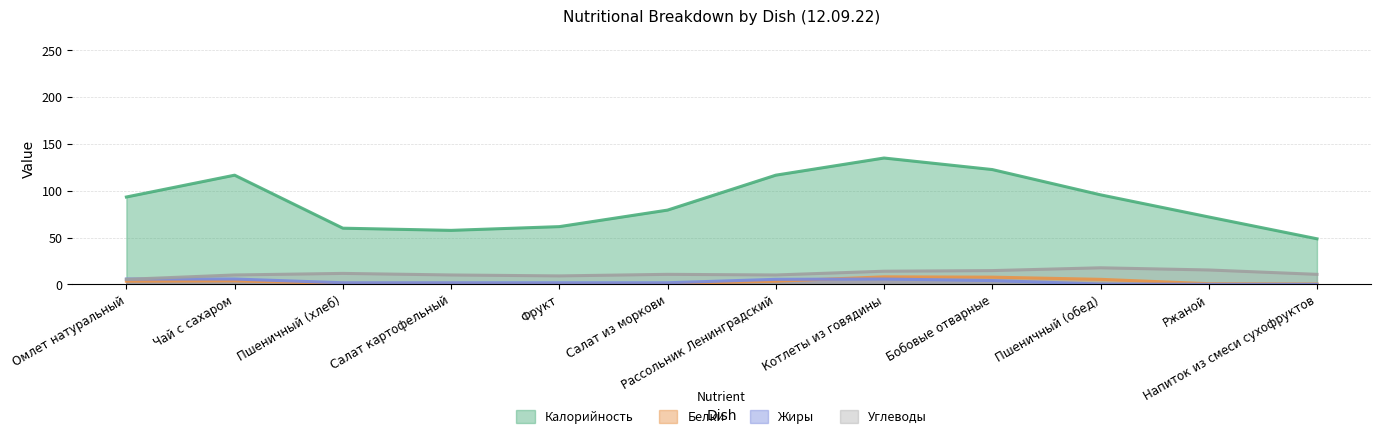

What is the difference between the highest and lowest values at Салат картофельный?

56.7